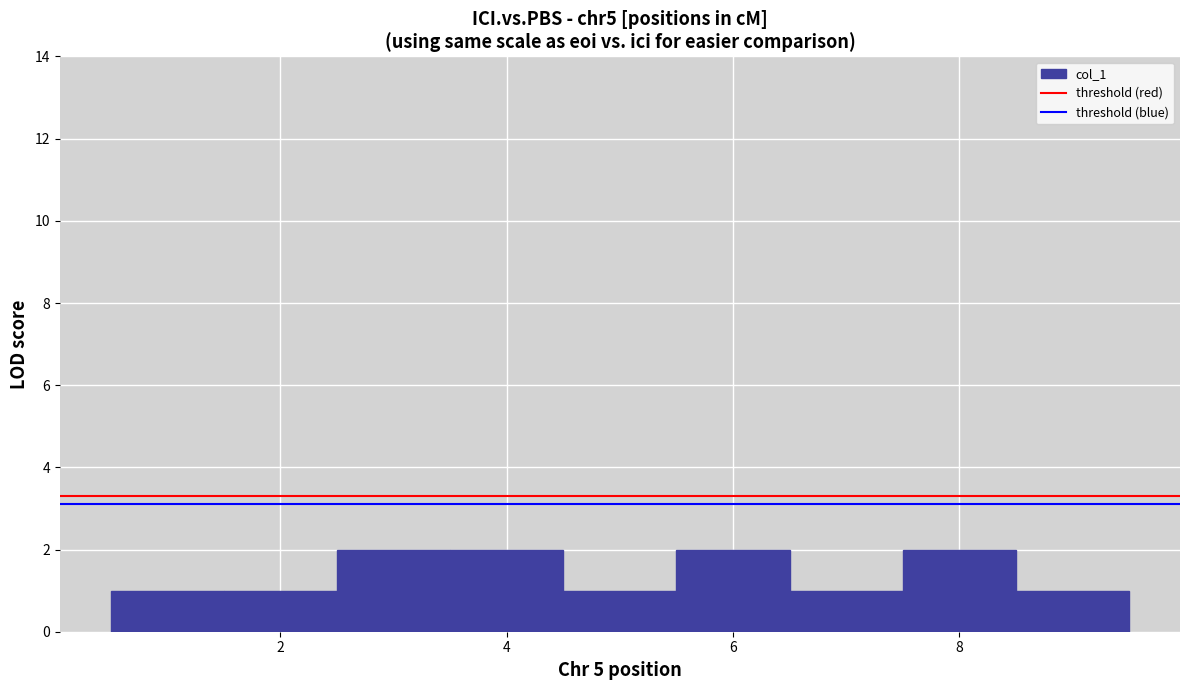

Reading left to right, transcribe this chart: for each bar, give the range it covers on the x-axis and its height. Neither the bar edges nor the heights are printed on the chart, so give them approximately, as read against the axes.

0.5 to 1.5: 1
1.5 to 2.5: 1
2.5 to 3.5: 2
3.5 to 4.5: 2
4.5 to 5.5: 1
5.5 to 6.5: 2
6.5 to 7.5: 1
7.5 to 8.5: 2
8.5 to 9.5: 1